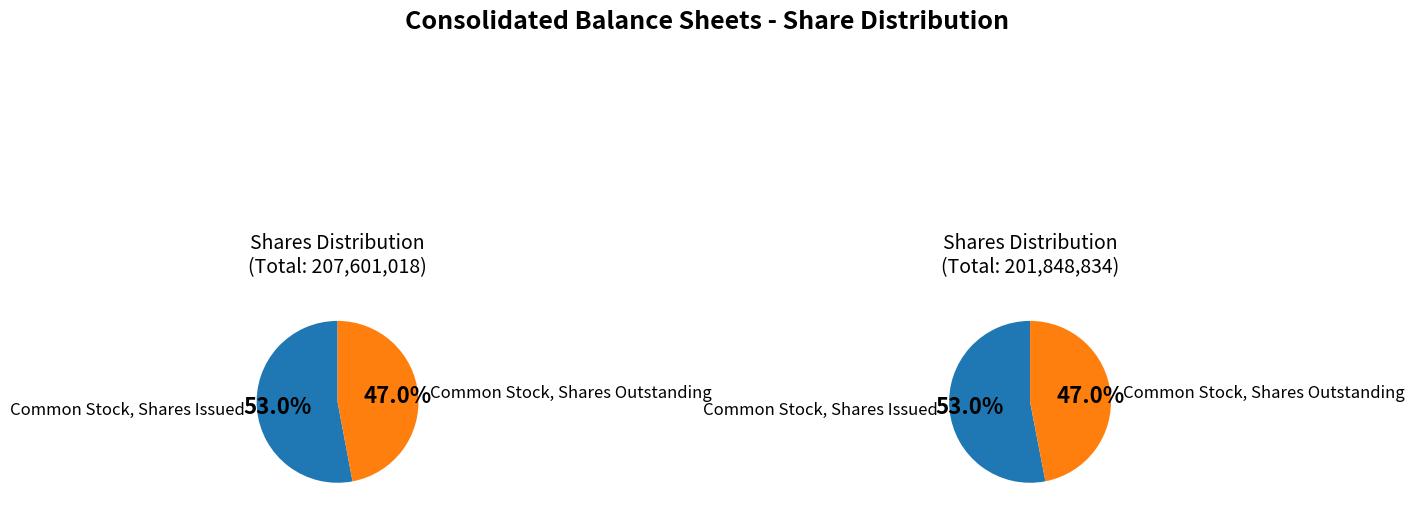

Is there any slice that represents more than half of the pie?

Yes